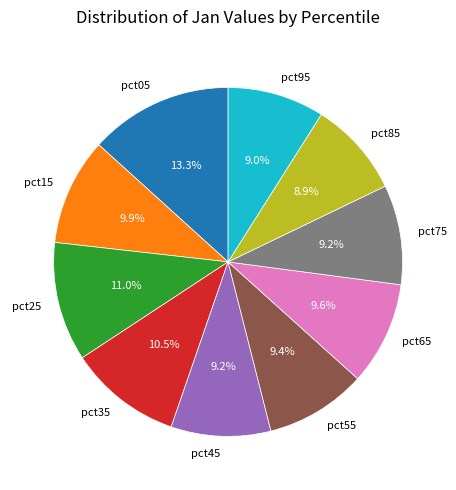

Which slice is the largest?

pct05